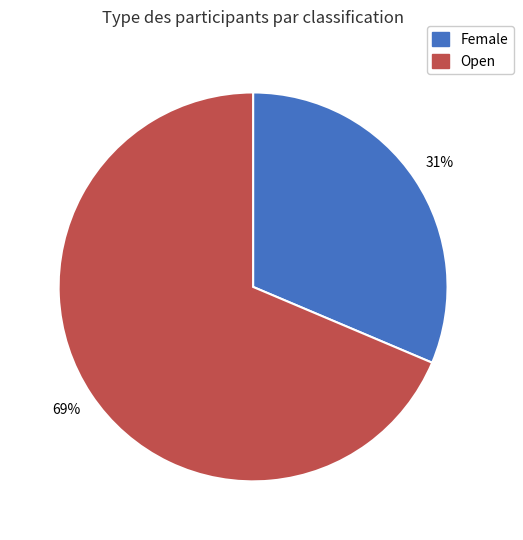

Combined, do Open and Female account for over 50%?

Yes